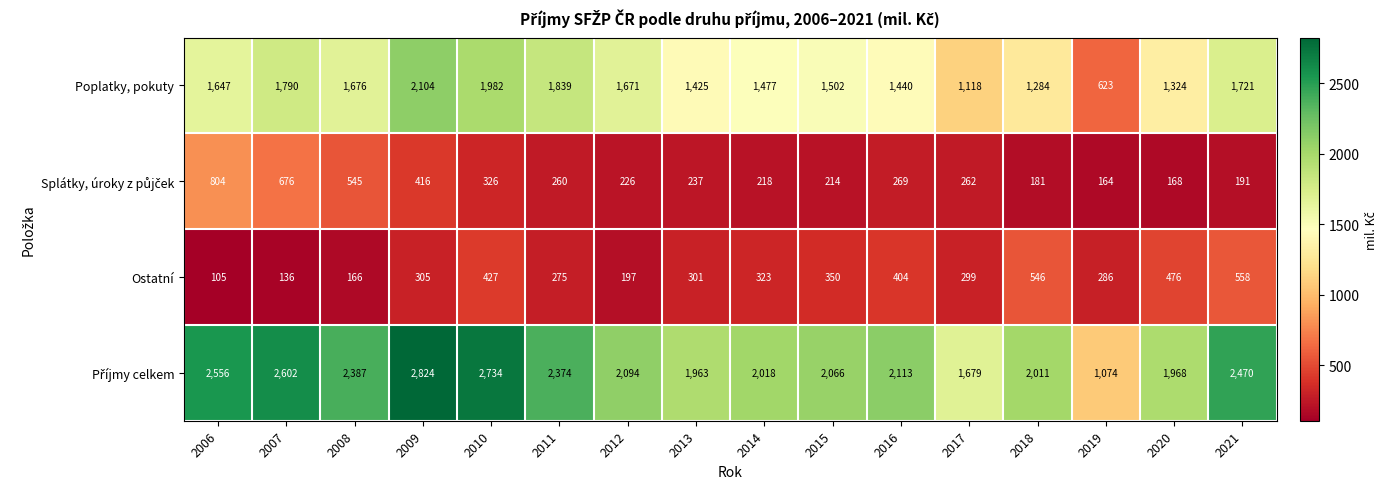

What is the difference between the maximum and second lowest values in the Ostatní series?

422